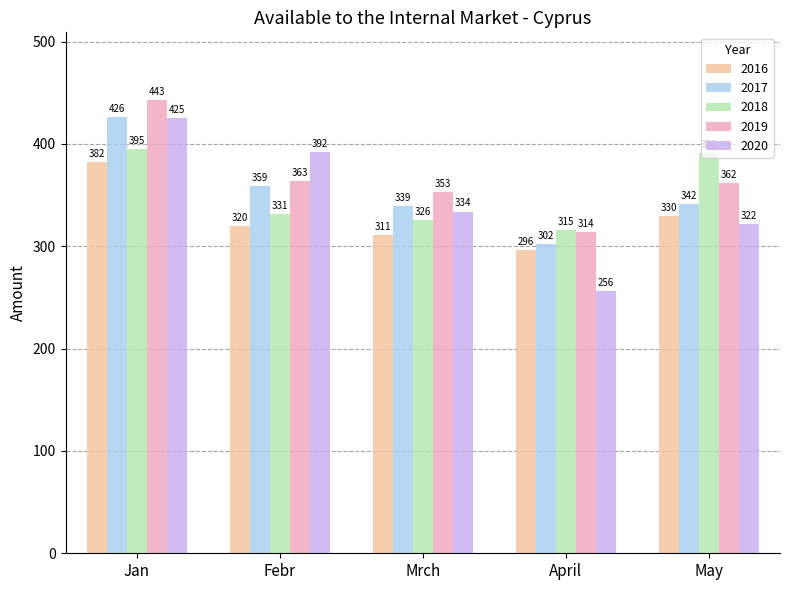

Which category has the lowest value across all series?

April